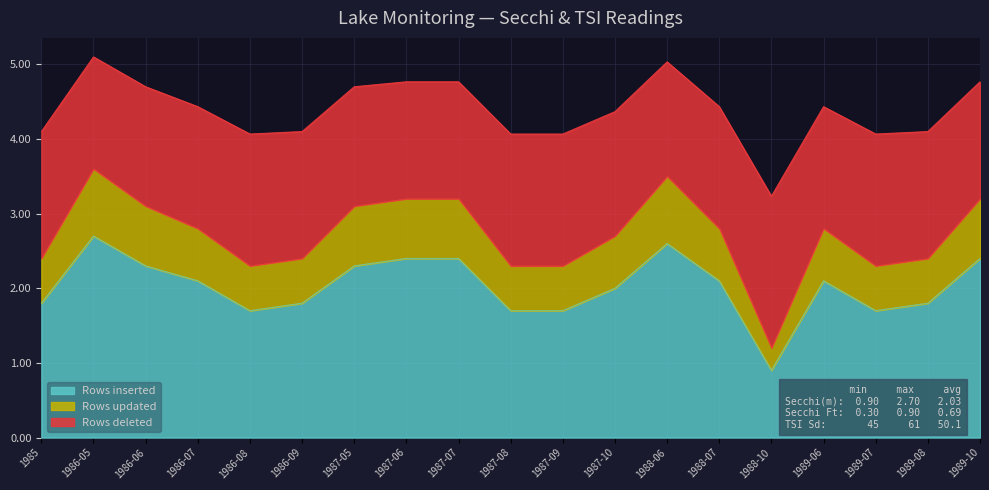

How many lines are shown in the chart?

3